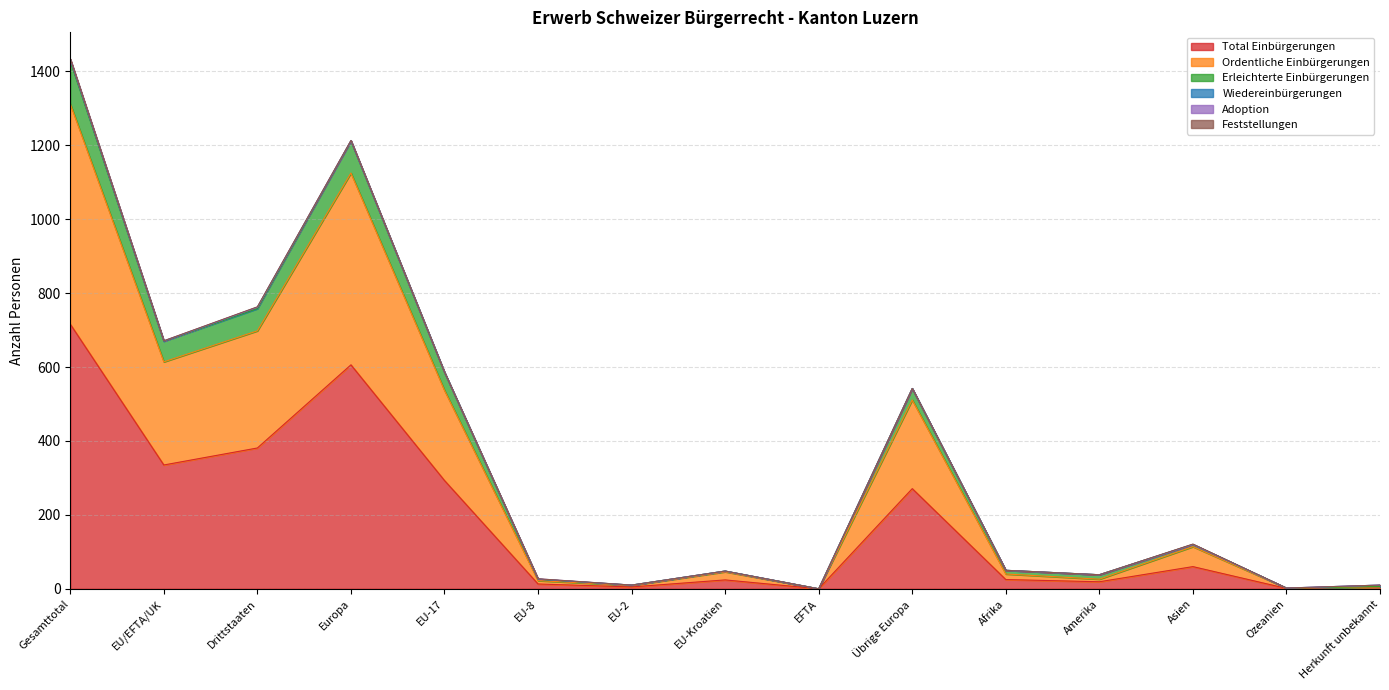

Is it true that Total Einbürgerungen equals 477 at Gesamttotal?

False